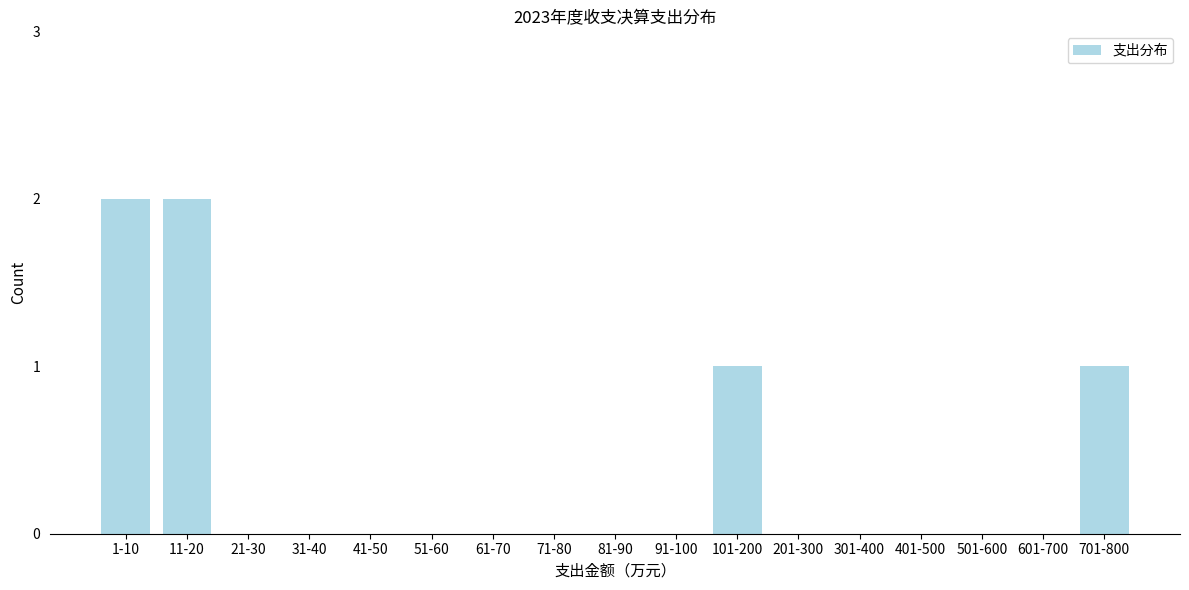

Reading left to right, extract all data points from this chart.

1-10=2	11-20=2	21-30=0	31-40=0	41-50=0	51-60=0	61-70=0	71-80=0	81-90=0	91-100=0	101-200=1	201-300=0	301-400=0	401-500=0	501-600=0	601-700=0	701-800=1